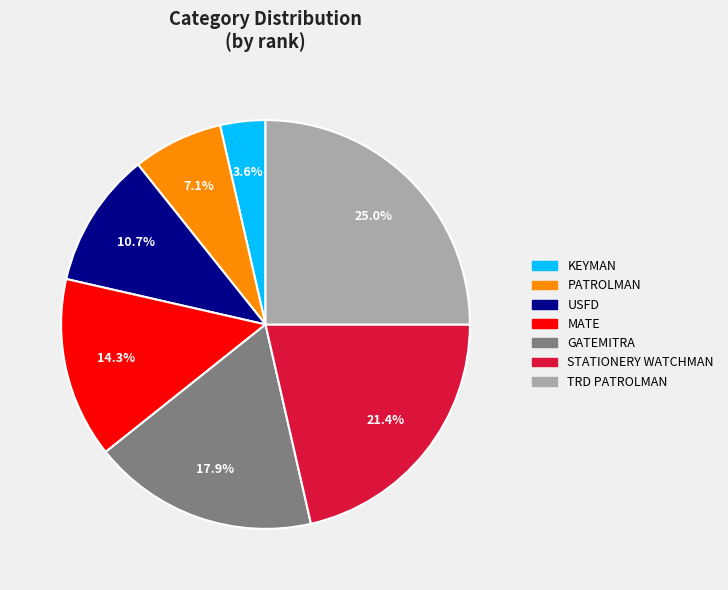

How many slices are in this pie chart?

7